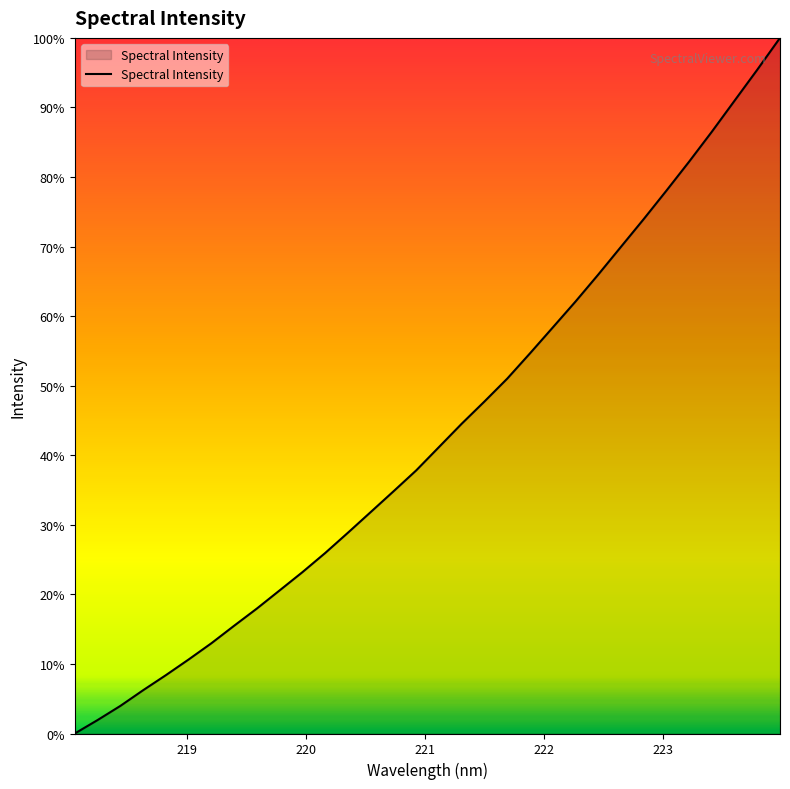

List the labels in order of value, smallest first.

218.0596, 218.2508, 218.442, 218.6332, 218.8244, 219.0156, 219.2067, 219.3979, 219.589, 219.7801, 219.9712, 220.1623, 220.3533, 220.5444, 220.7354, 220.9264, 221.1174, 221.3083, 221.4993, 221.6902, 221.8812, 222.0721, 222.263, 222.4538, 222.6447, 222.8355, 223.0264, 223.2172, 223.408, 223.5987, 223.7895, 223.9802